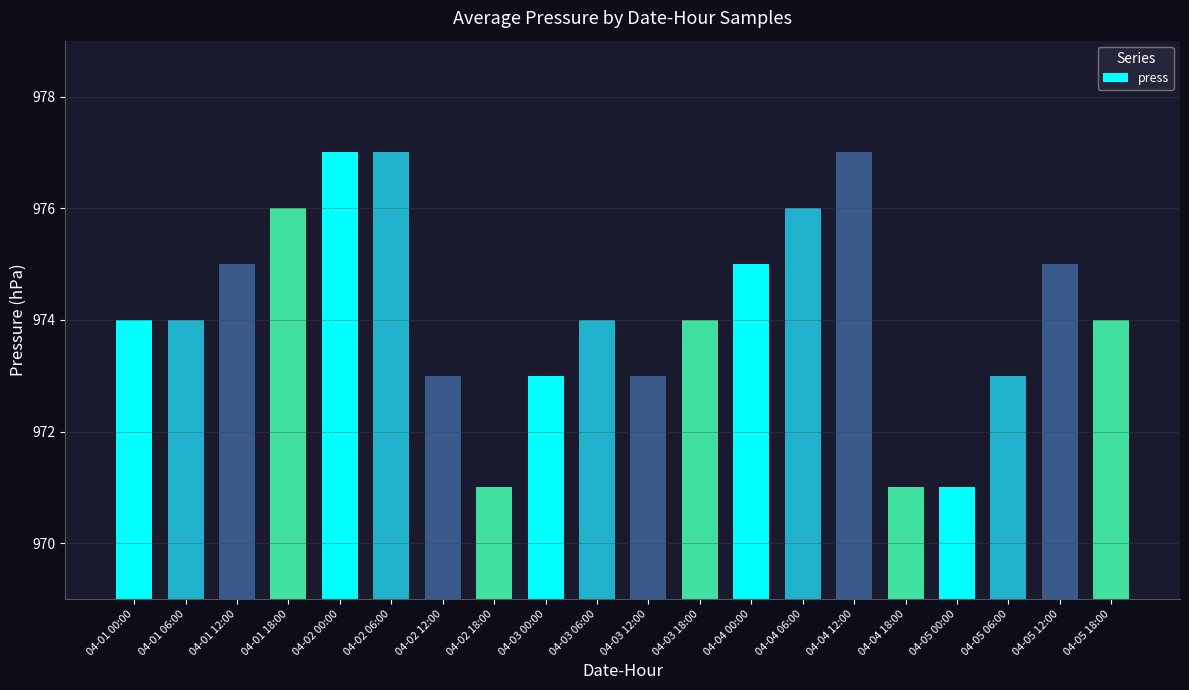

The chart shows a value of 625 at 04-01 18:00. True or false?

False